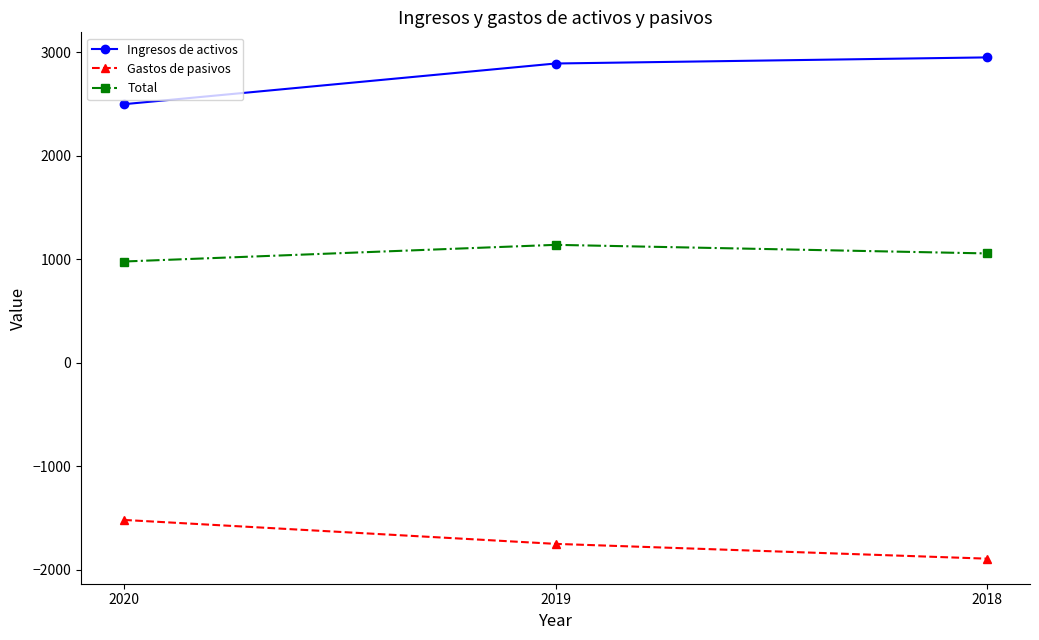

What is the spread (max minus min) of values at 2019?

4641